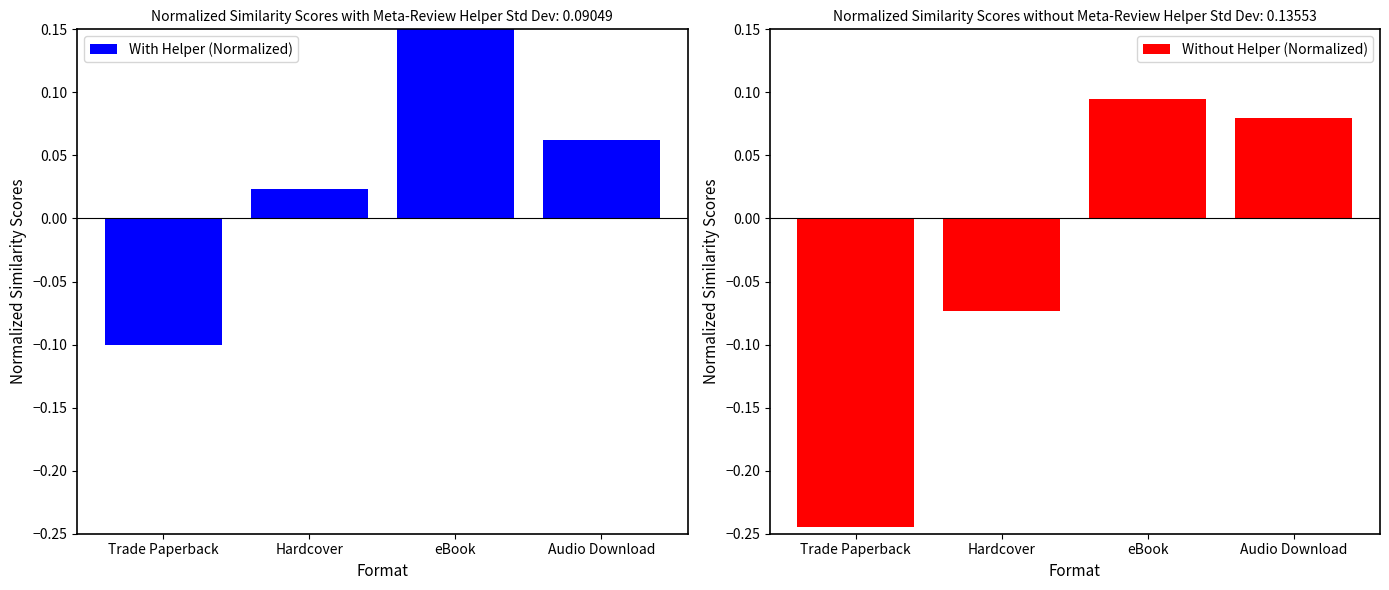

Where is With Helper (Normalized) nearest to the value 0?

Hardcover